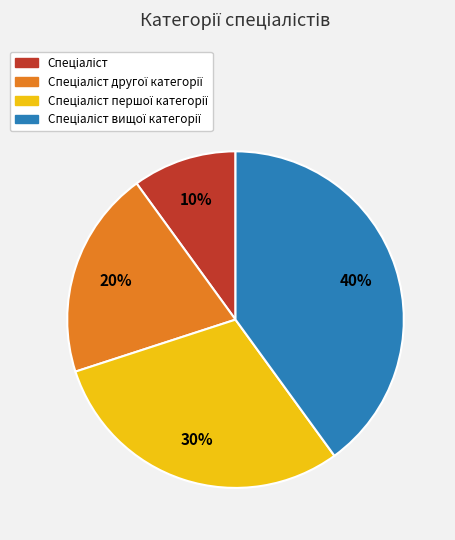

To the nearest percent, what is the average slice percentage?

25%